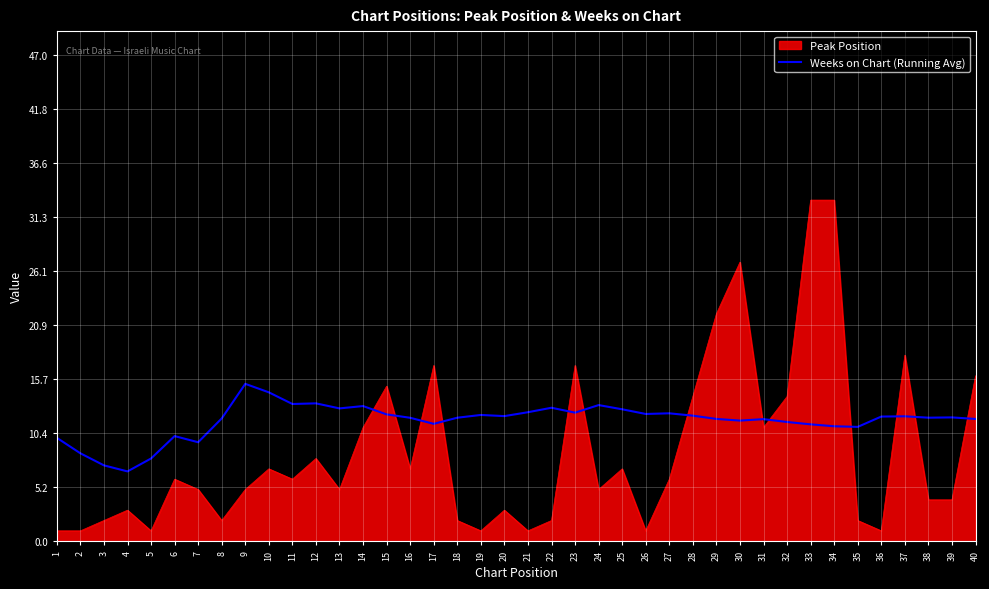

List the series in order of their overall mean, lowest first.

Peak Position, Weeks on Chart (Running Avg)